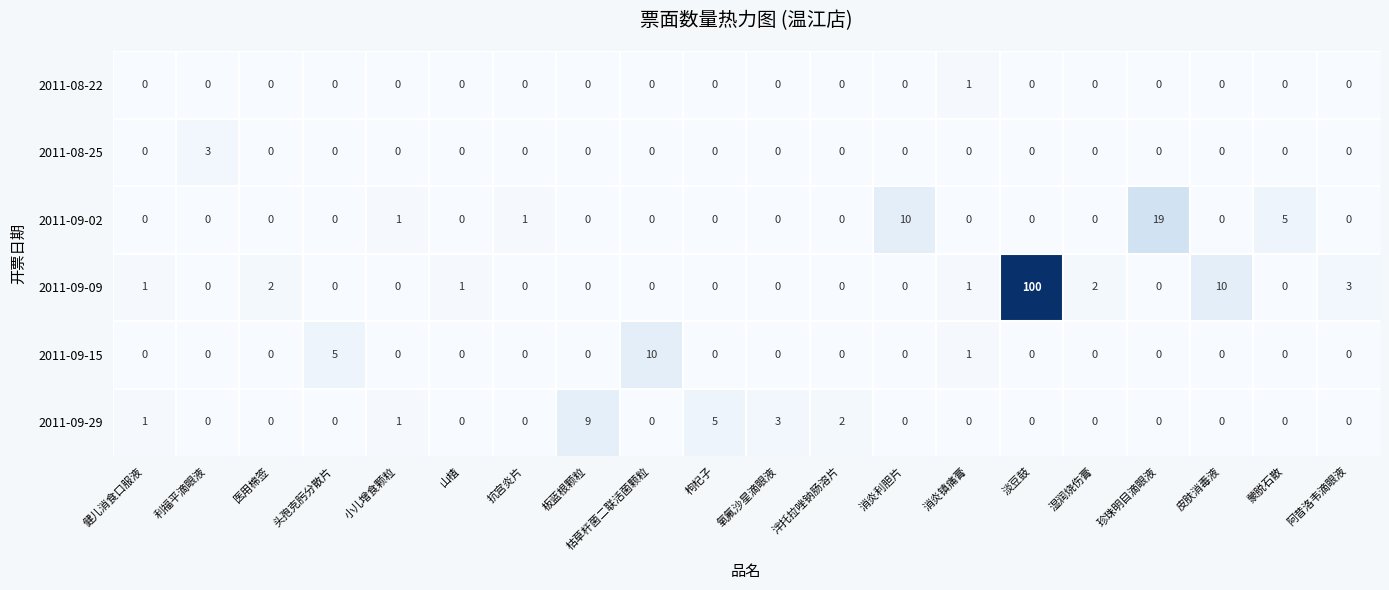

Between 利福平滴眼液 and 小儿增食颗粒, which series saw the biggest shift?

2011-08-25